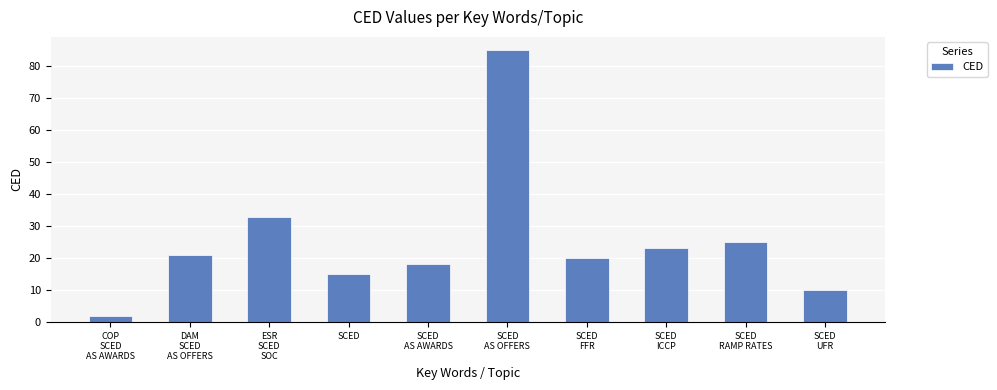

True or false: the data shows 34 at SCED
ICCP.

False